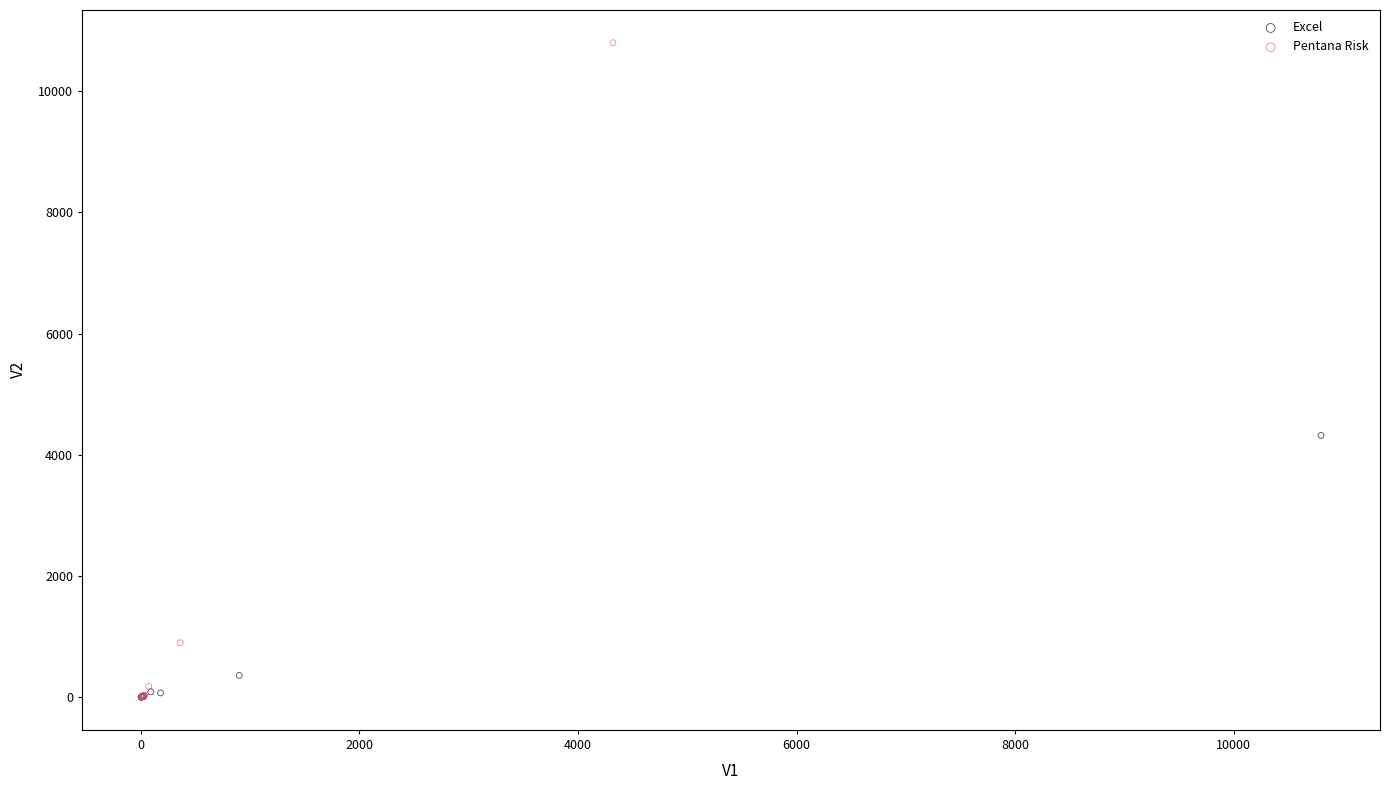

Which series reaches the maximum Y coordinate?

Pentana Risk